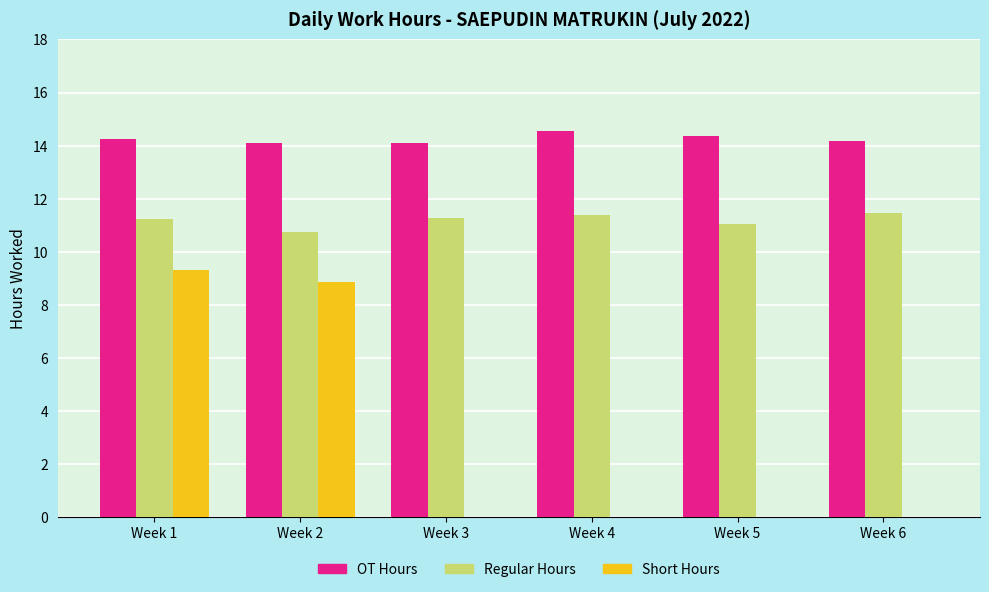

Does the chart contain stacked bars?

No